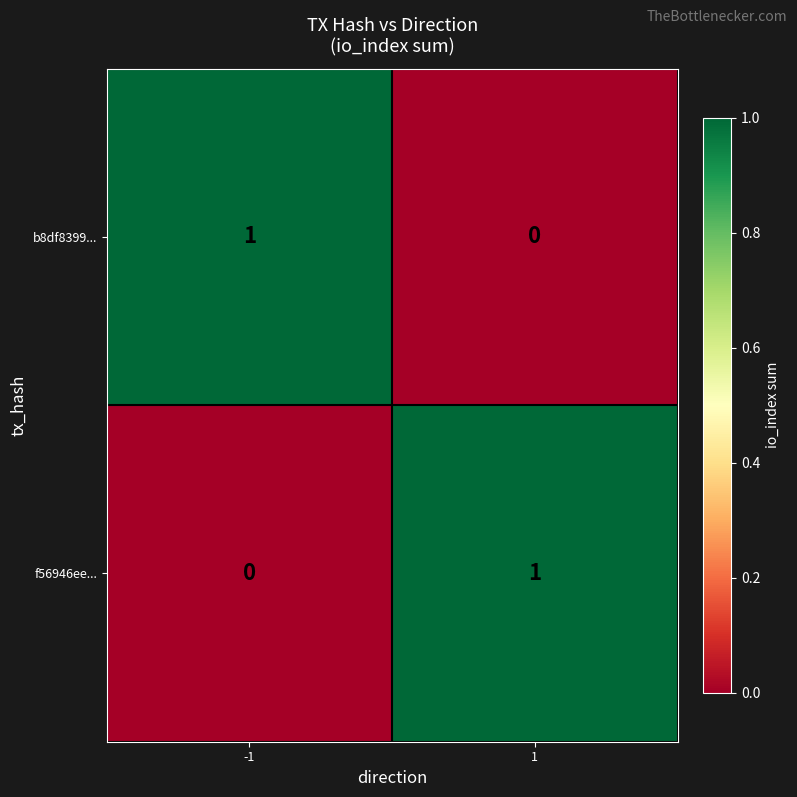

Reading right to left, list all the values displayed in this chart.

b8df8399...: 0	1
f56946ee...: 1	0